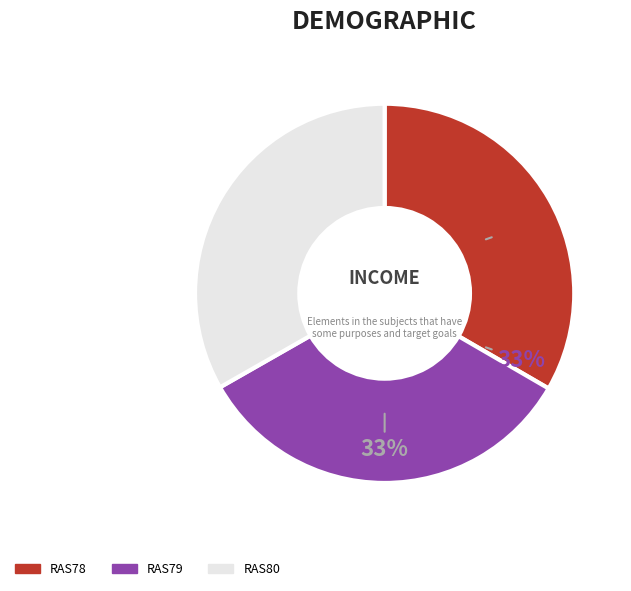

To the nearest percent, what is the average slice percentage?

33%